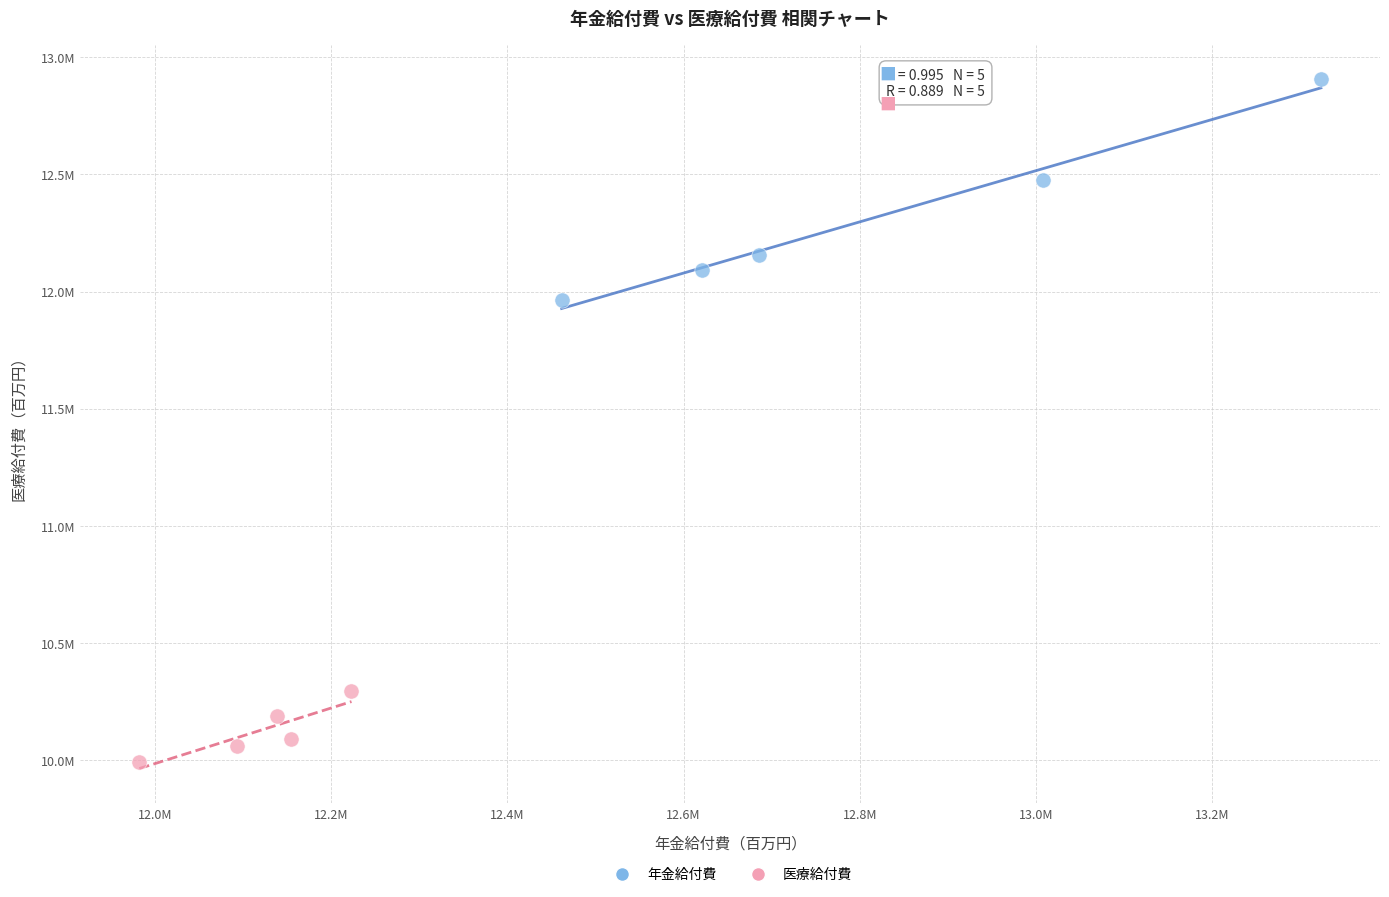

Which series reaches the minimum Y coordinate?

医療給付費